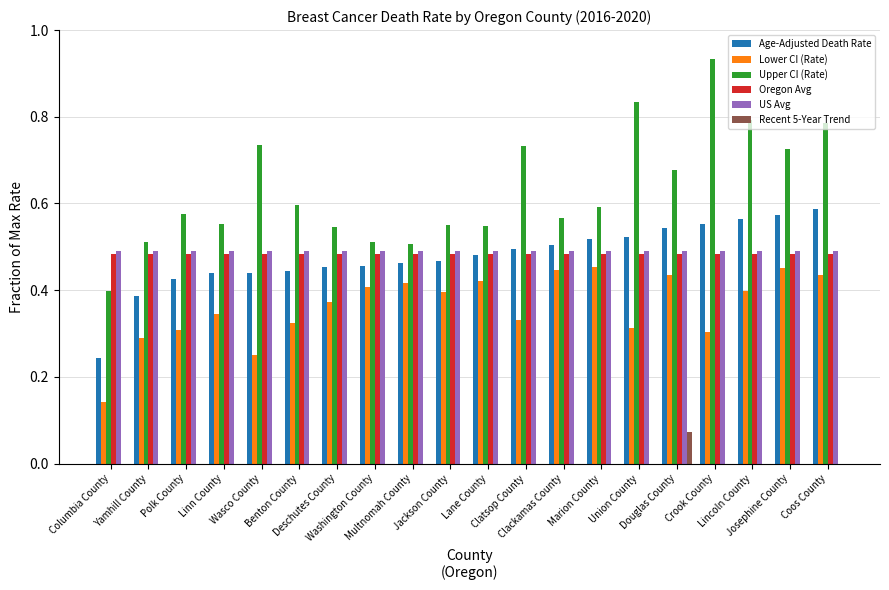

Rank the categories by Oregon Avg value from lowest to highest.

Columbia County, Yamhill County, Polk County, Linn County, Wasco County, Benton County, Deschutes County, Washington County, Multnomah County, Jackson County, Lane County, Clatsop County, Clackamas County, Marion County, Union County, Douglas County, Crook County, Lincoln County, Josephine County, Coos County